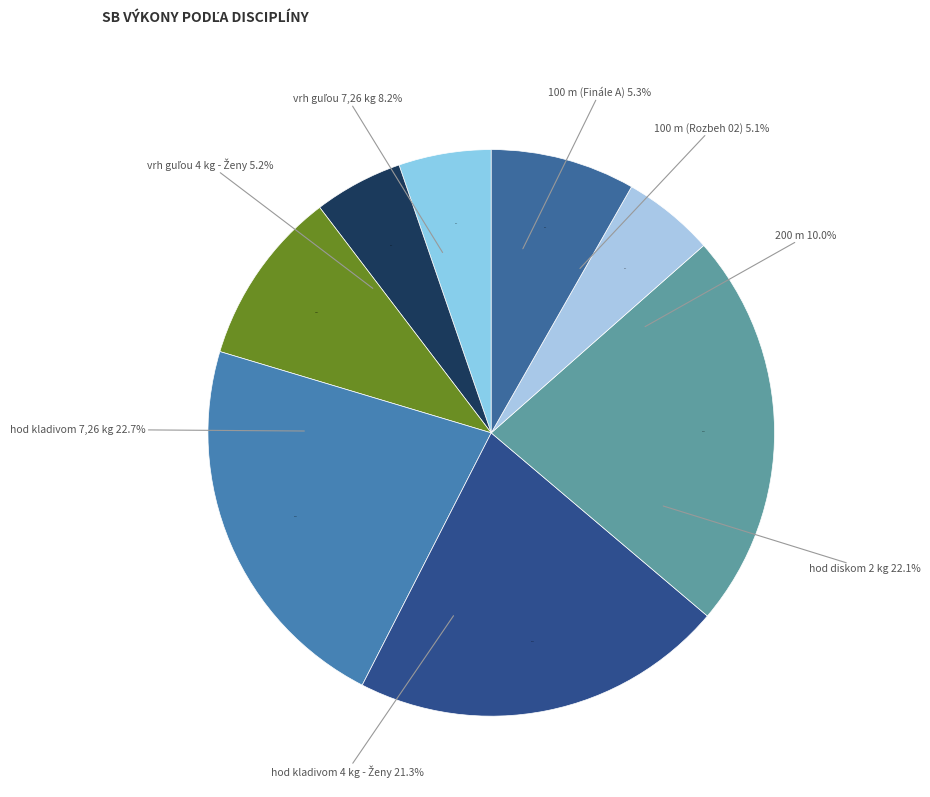

To the nearest percent, what portion does vrh guľou 7,26 kg represent?

8%